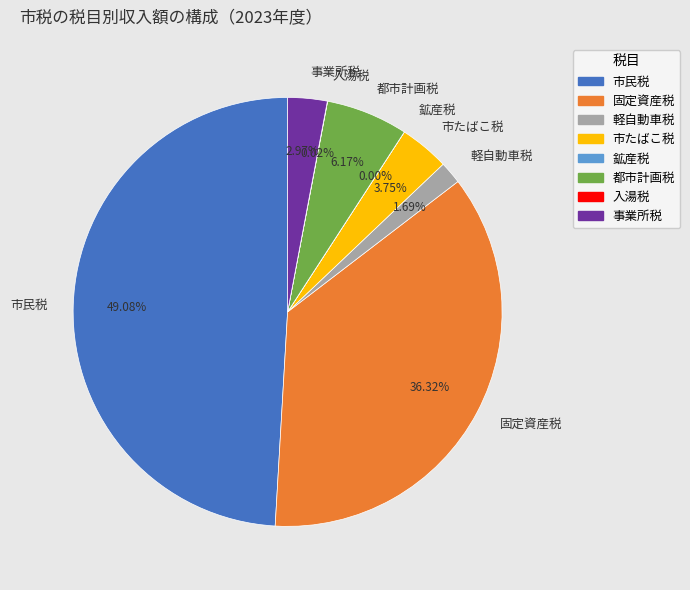

Which slice is the largest?

市民税